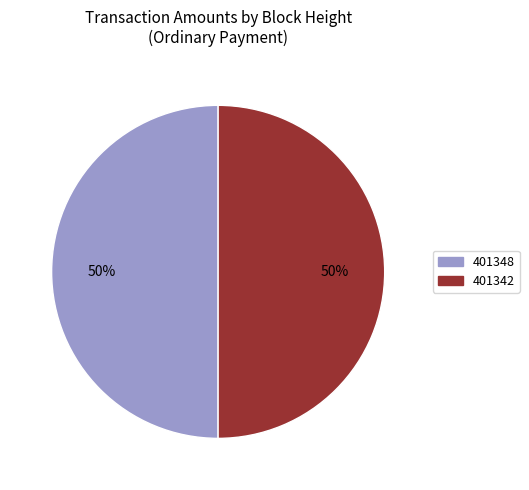

The 401342 slice represents 50% of the pie. True or false?

True